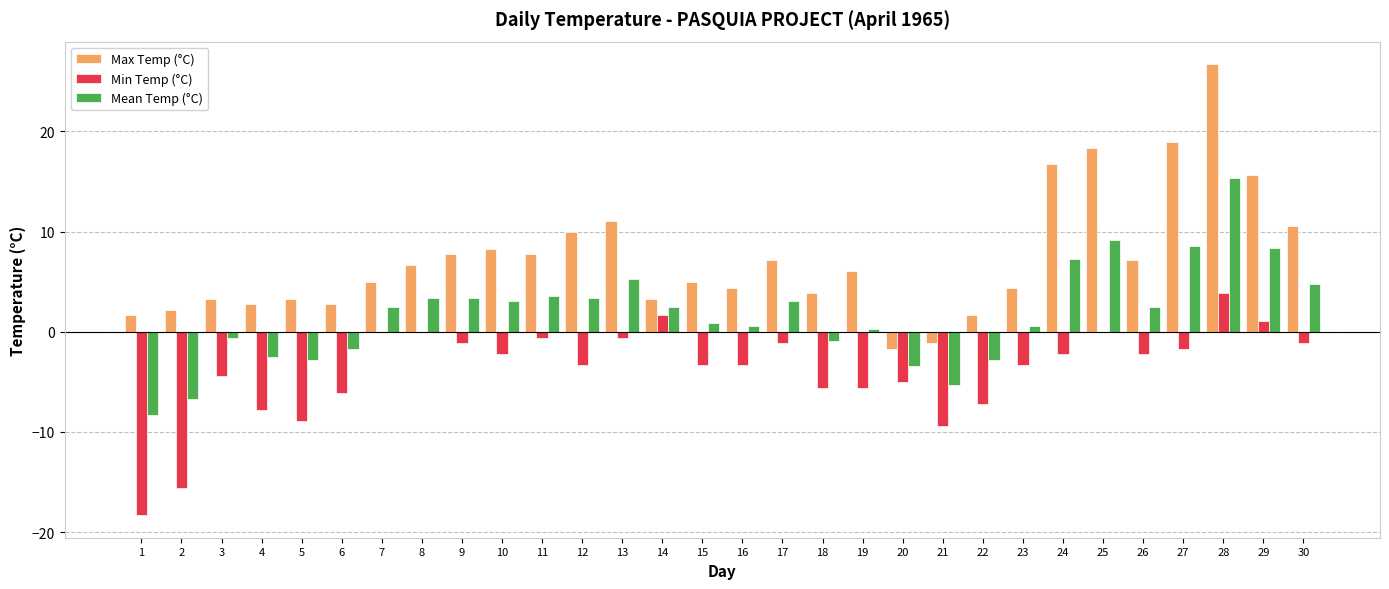

Reading left to right, list all the values displayed in this chart.

Max Temp (°C): 1.7	2.2	3.3	2.8	3.3	2.8	5.0	6.7	7.8	8.3	7.8	10.0	11.1	3.3	5.0	4.4	7.2	3.9	6.1	-1.7	-1.1	1.7	4.4	16.7	18.3	7.2	18.9	26.7	15.6	10.6
Min Temp (°C): -18.3	-15.6	-4.4	-7.8	-8.9	-6.1	0.0	0.0	-1.1	-2.2	-0.6	-3.3	-0.6	1.7	-3.3	-3.3	-1.1	-5.6	-5.6	-5.0	-9.4	-7.2	-3.3	-2.2	0.0	-2.2	-1.7	3.9	1.1	-1.1
Mean Temp (°C): -8.3	-6.7	-0.6	-2.5	-2.8	-1.7	2.5	3.4	3.4	3.1	3.6	3.4	5.3	2.5	0.9	0.6	3.1	-0.9	0.3	-3.4	-5.3	-2.8	0.6	7.3	9.2	2.5	8.6	15.3	8.4	4.8